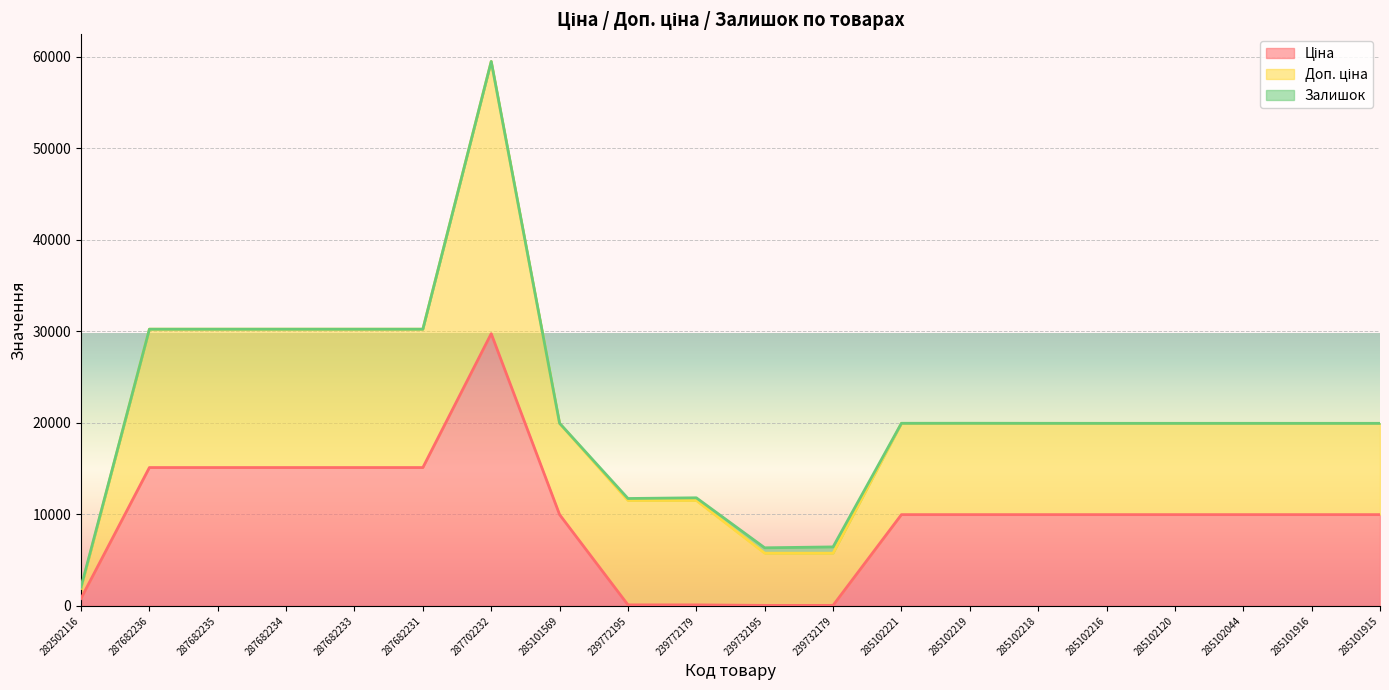

How many values in the Ціна series exceed 9974?

15